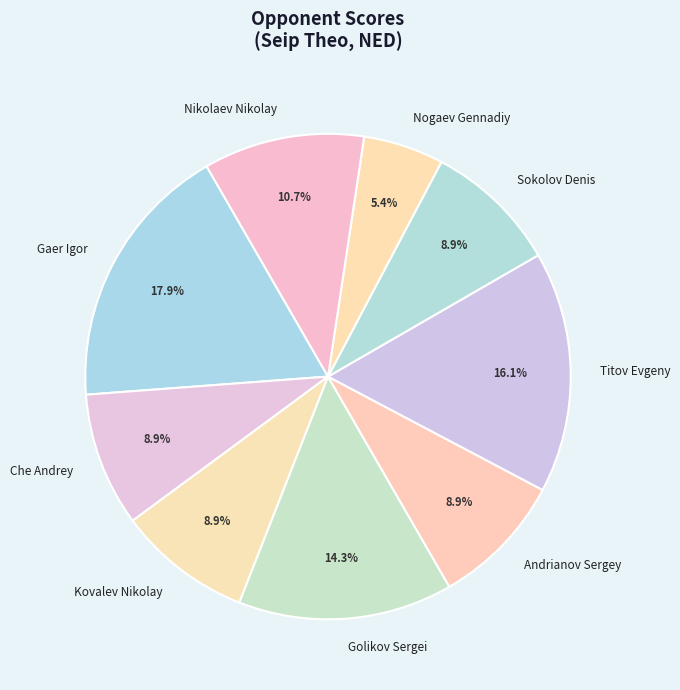

Approximately how many times larger is the value at Che Andrey compared to Golikov Sergei?

0.6